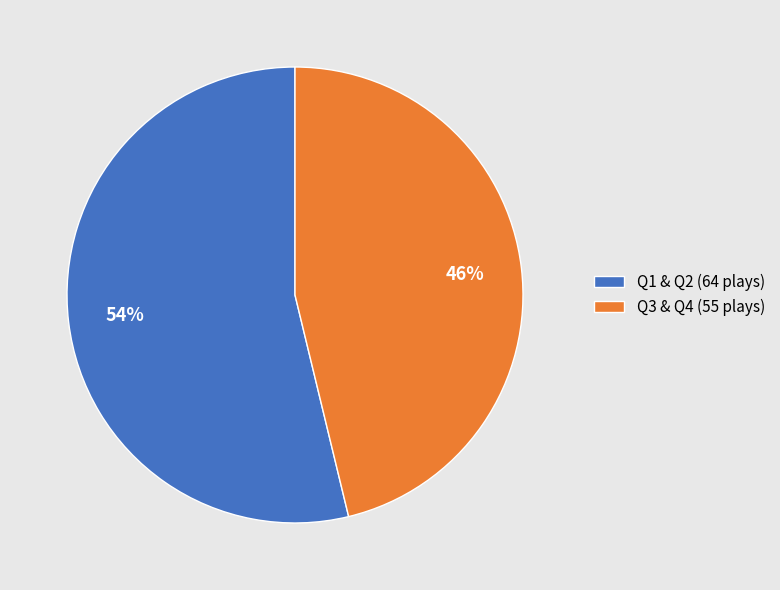

Between Q3 & Q4 (55 plays) and Q1 & Q2 (64 plays), which is larger?

Q1 & Q2 (64 plays)